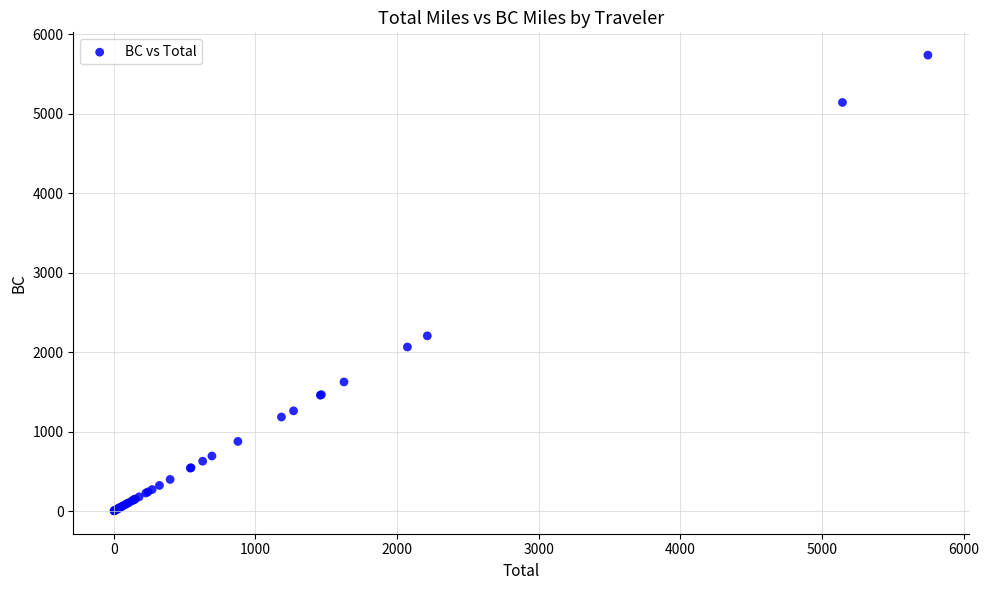

What Y value in the scatter plot is closest to 2870?

2205.5